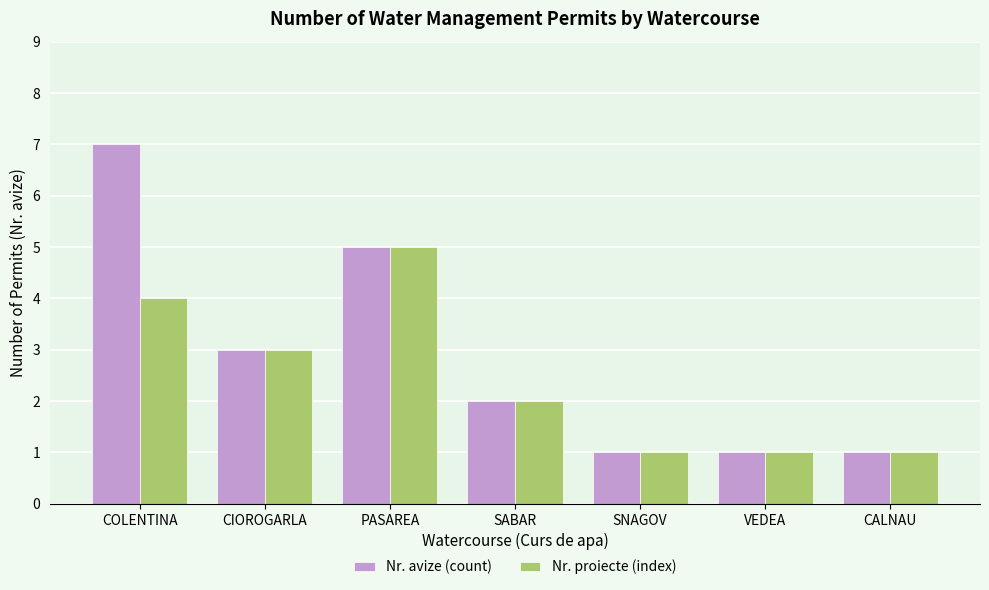

What is the maximum value shown in the chart?

7